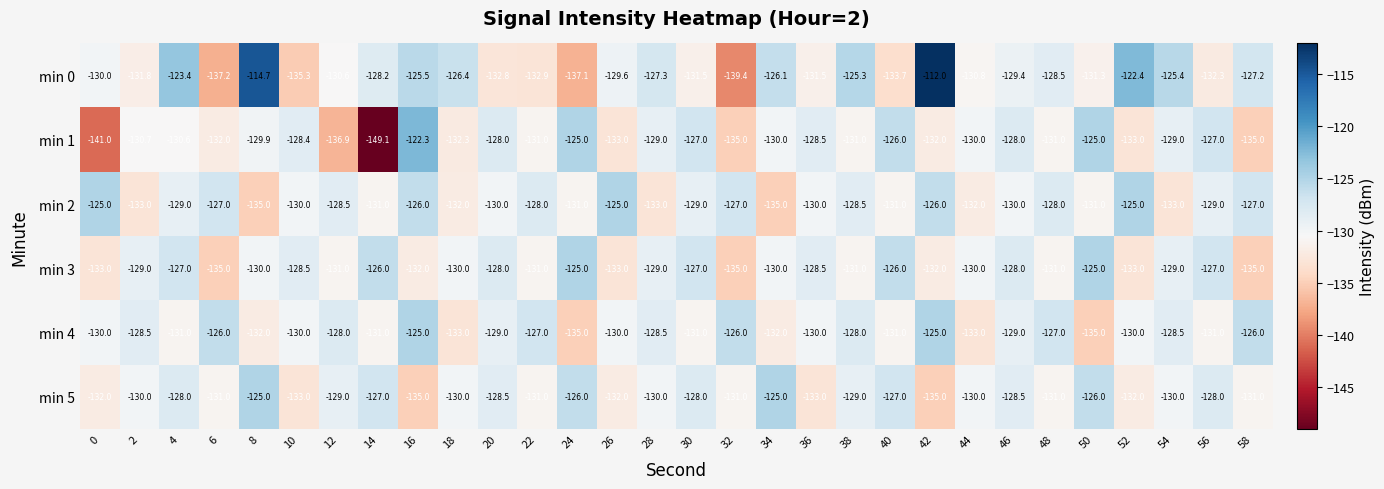

Which series changed the most between 28 and 40?

min 0